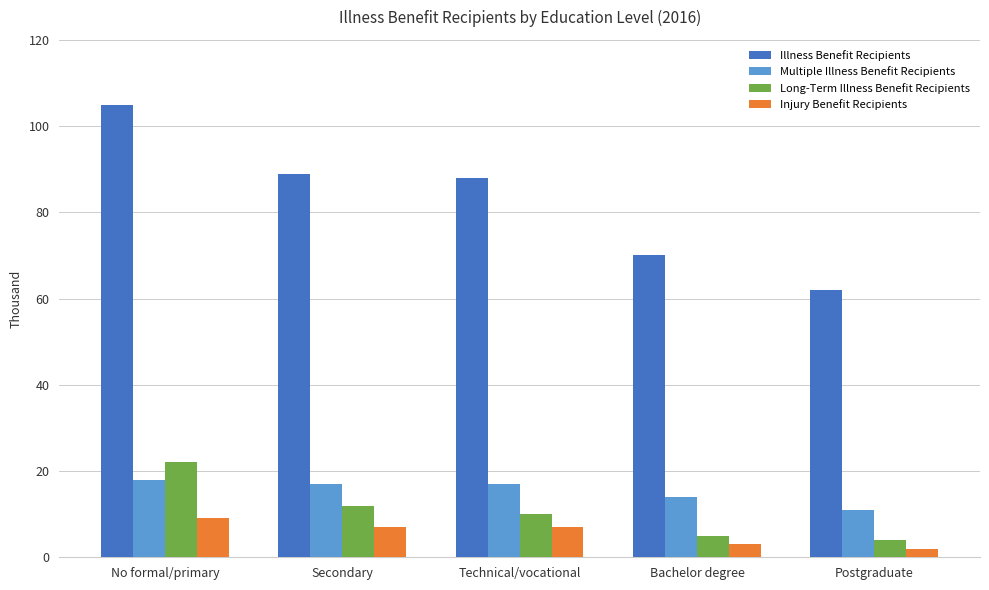

Which series has the largest total across all categories?

Illness Benefit Recipients